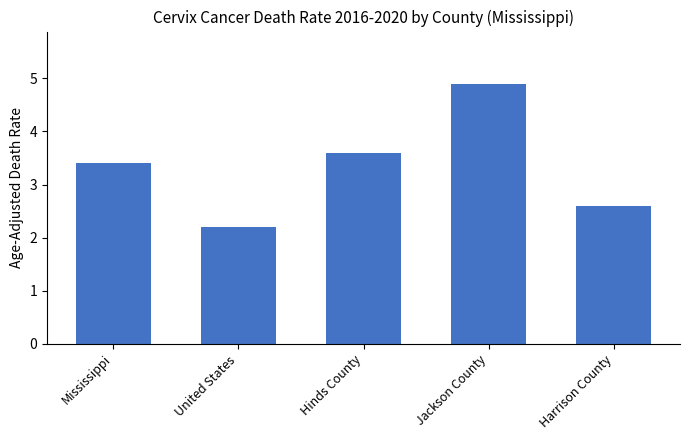

Rank the categories by value from lowest to highest.

United States, Harrison County, Mississippi, Hinds County, Jackson County